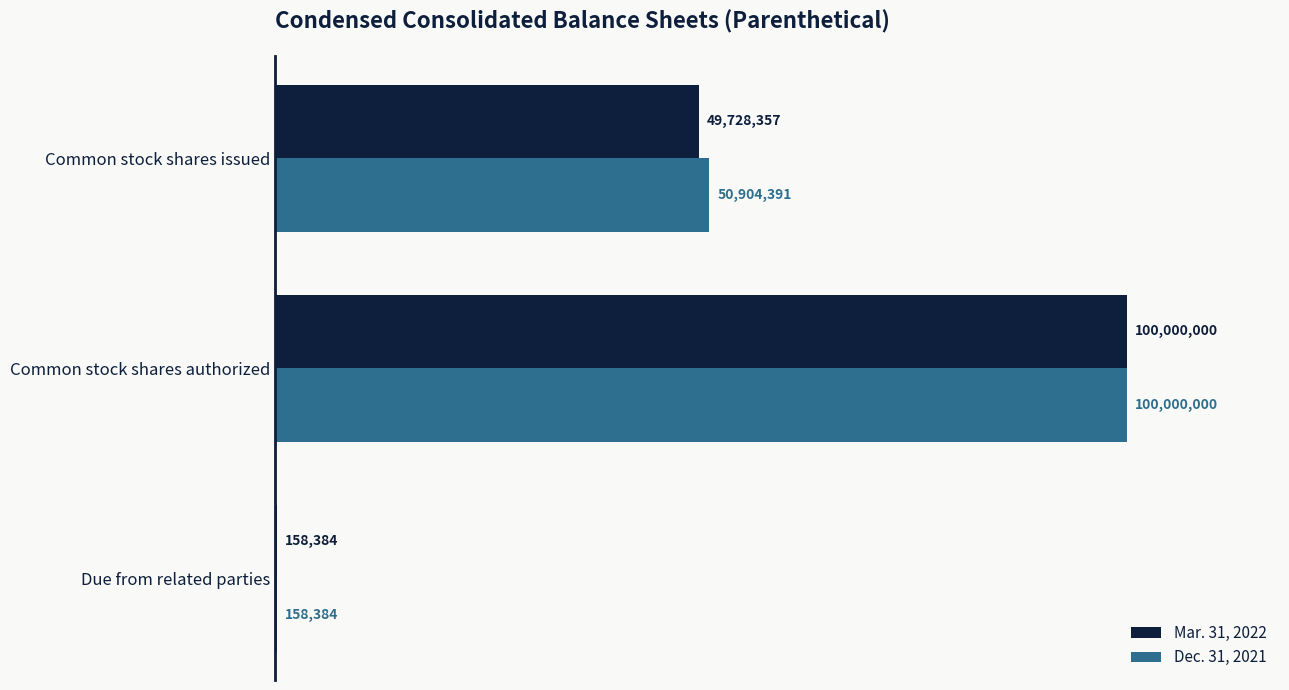

What are all the series names shown in the legend?

Mar. 31, 2022, Dec. 31, 2021